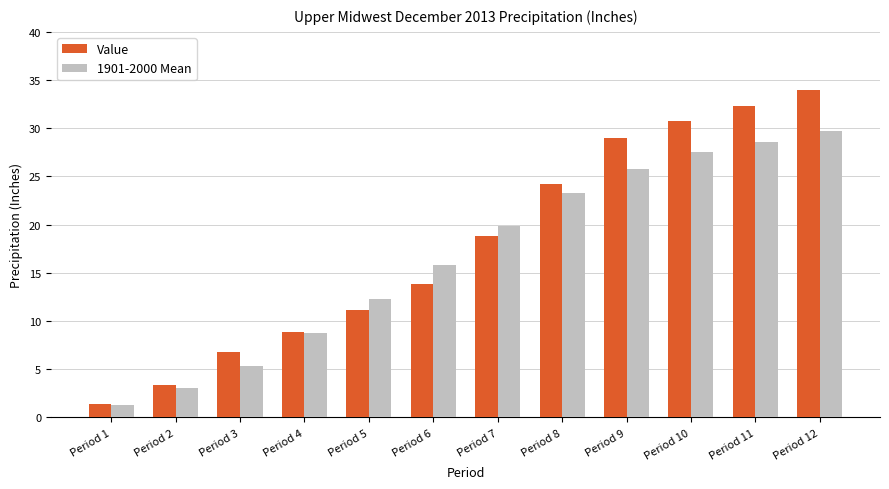

How many categories are shown in the chart?

12